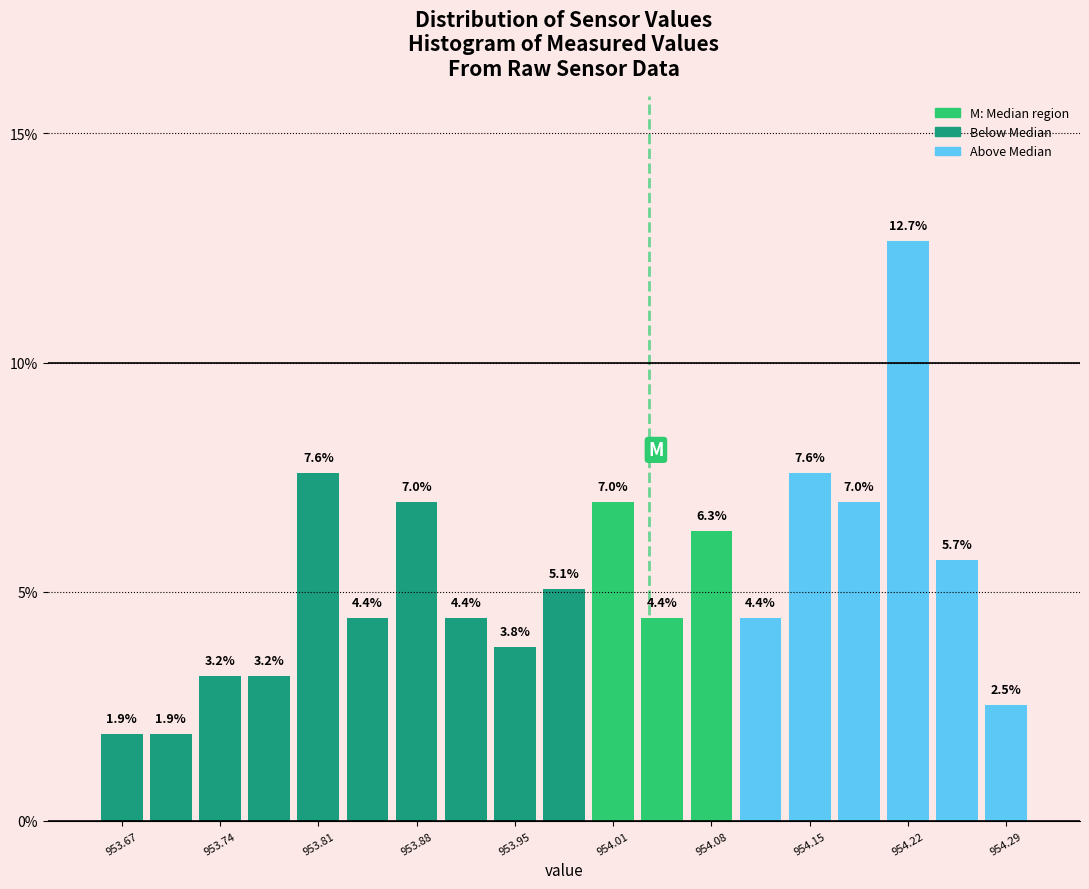

Read against the x-axis, roughly where is the centre of the tallest bar?

954.22